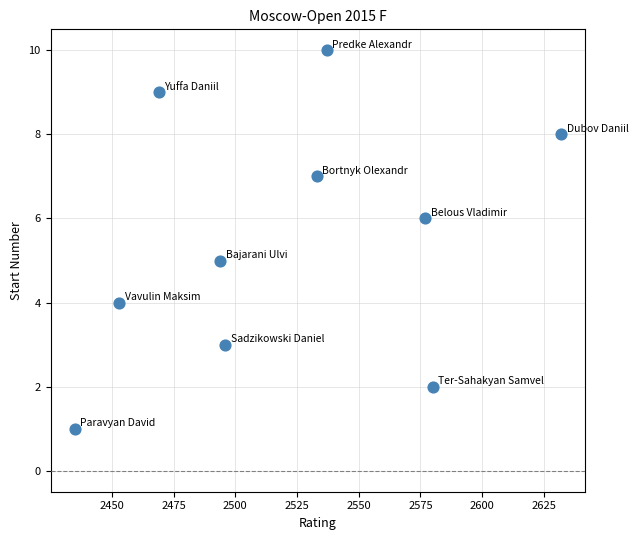

What is the average X value?

2521